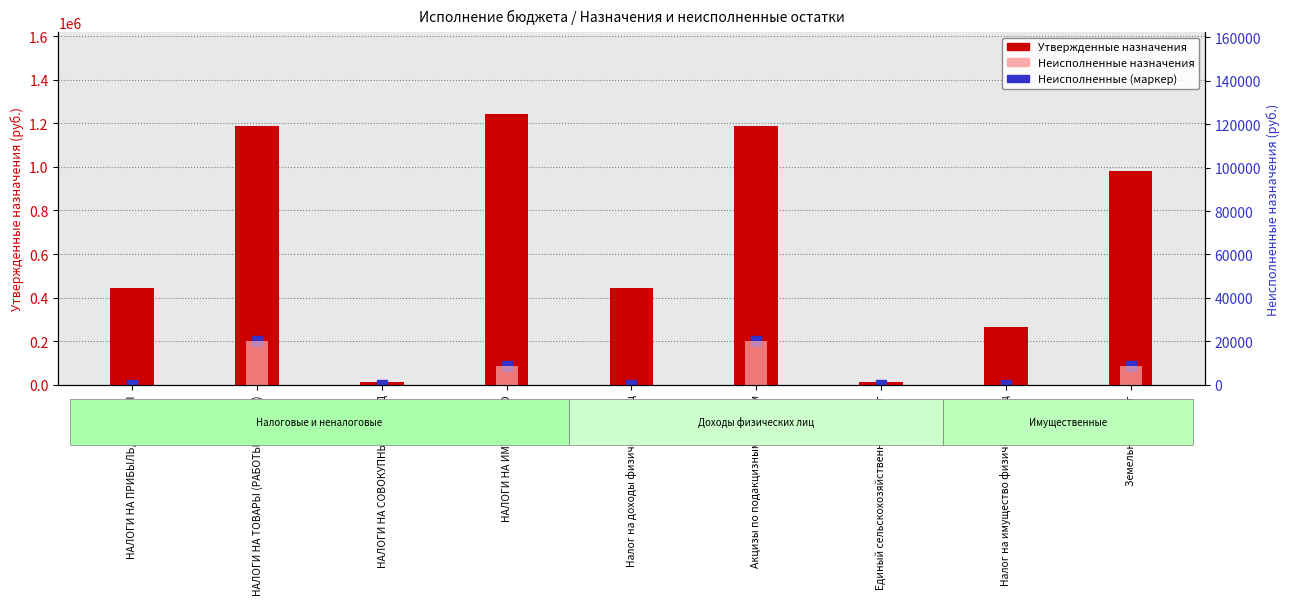

Which series changed the most between НАЛОГИ НА ПРИБЫЛЬ, ДОХОДЫ and НАЛОГИ НА ИМУЩЕСТВО?

Утвержденные бюджетные назначения